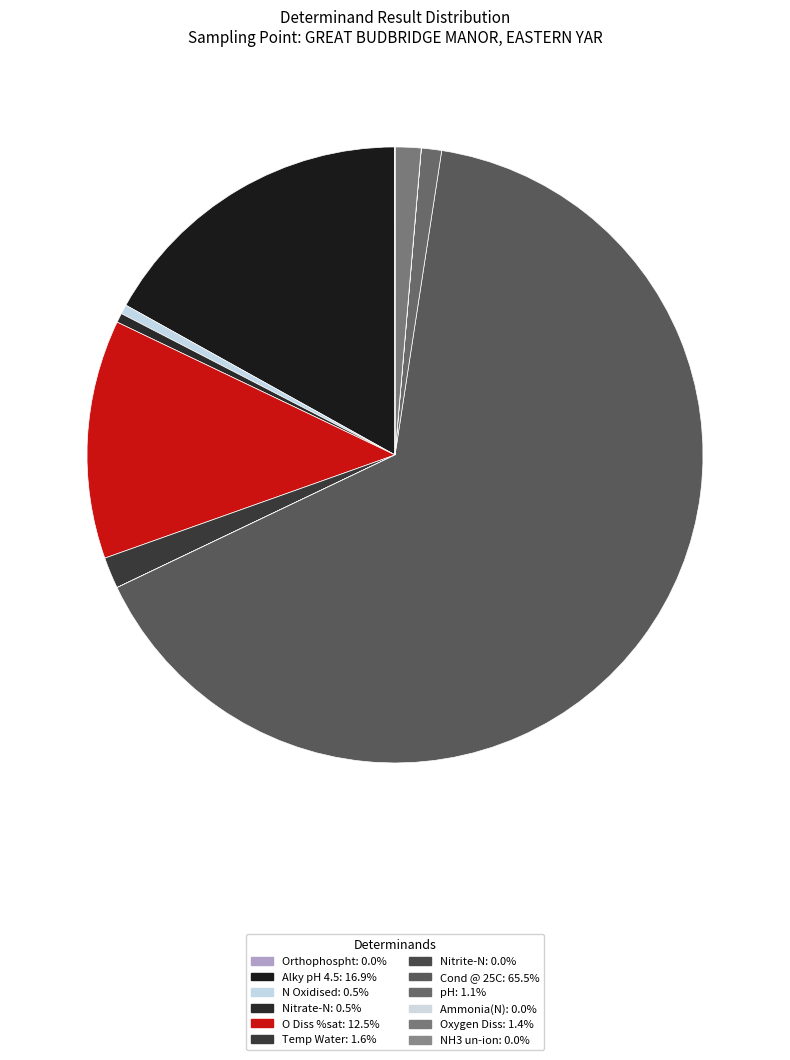

To the nearest percent, what portion does Temp Water represent?

2%